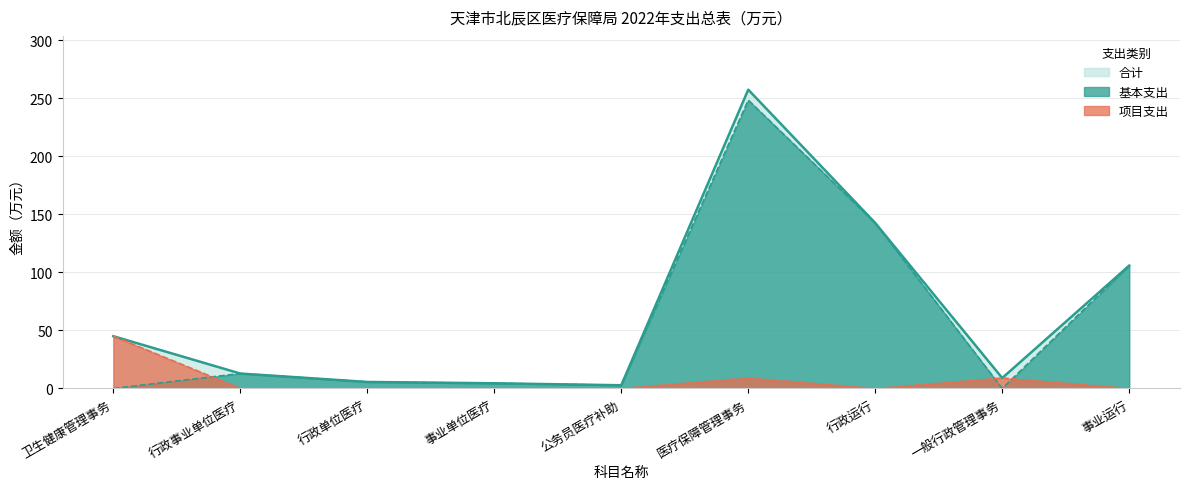

At which category is the sum across all series the highest?

医疗保障管理事务